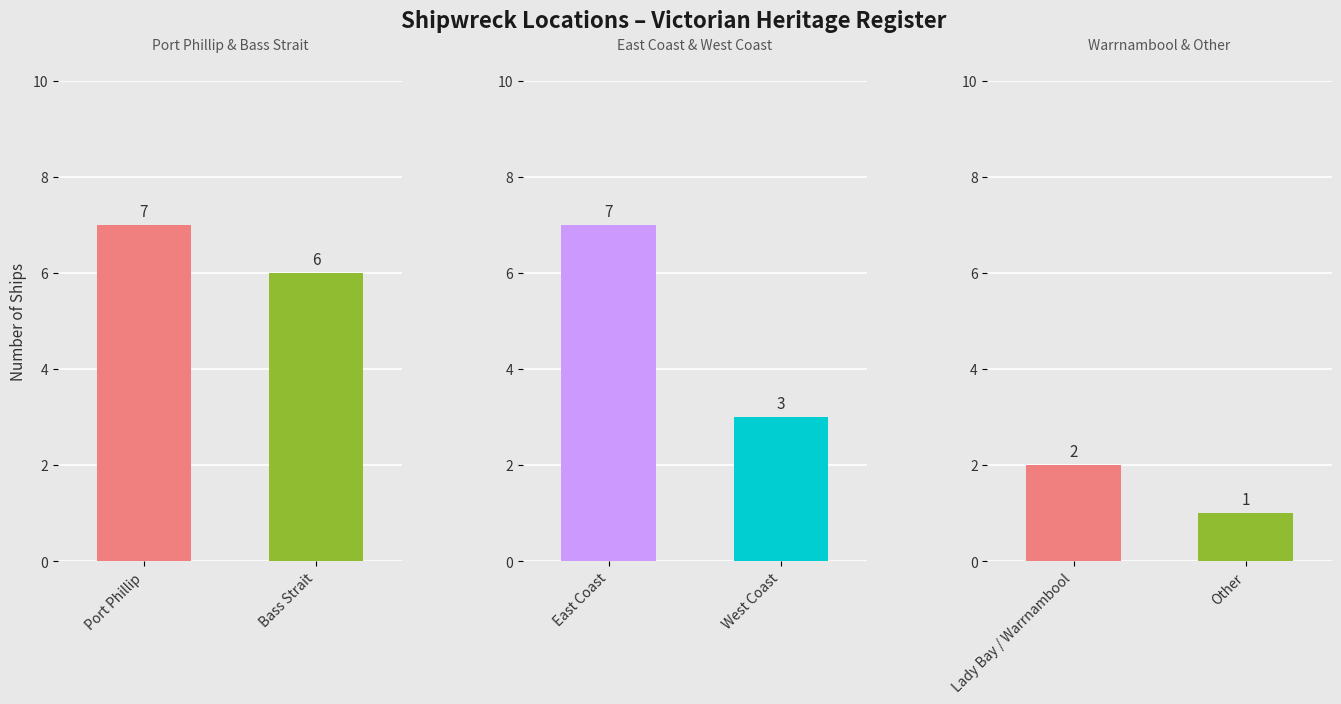

How many values are between 2 and 7?

5